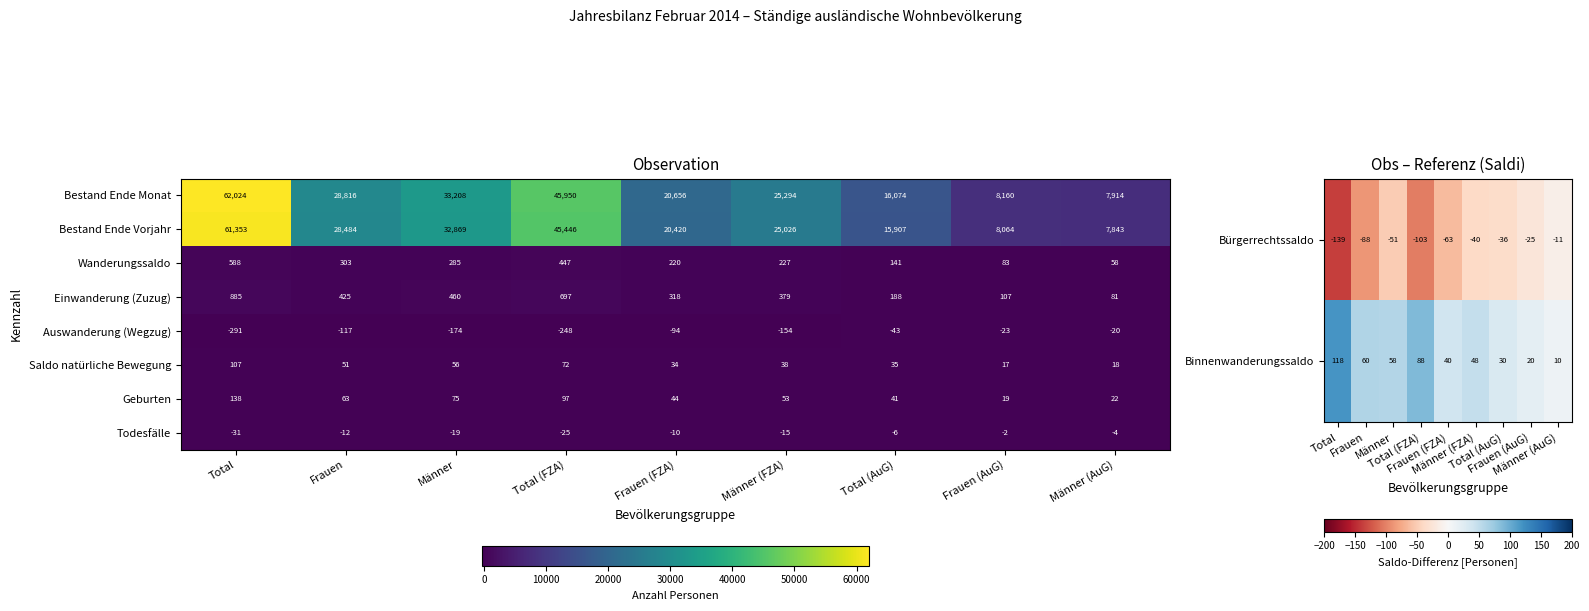

The value of Wanderungssaldo at Männer is 285. True or false?

True